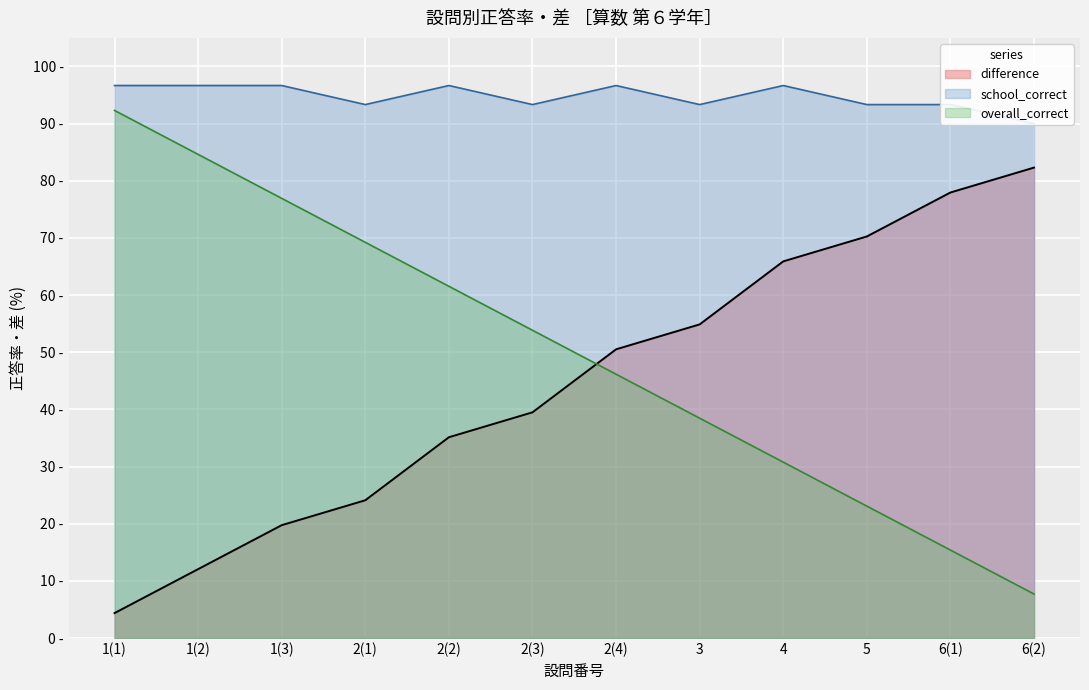

What is the value of the school_correct point at the 8th from the left?

93.3